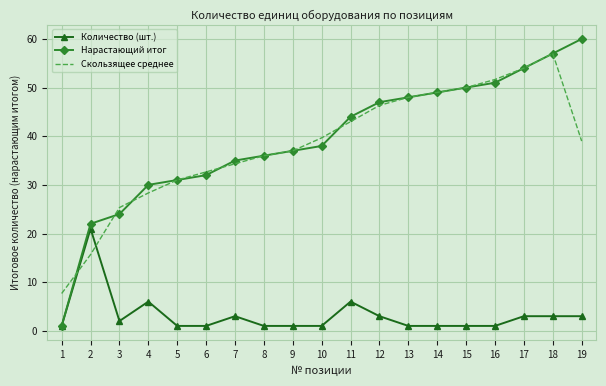

True or false: Скользящее среднее has more than 1 points higher than both neighbors.

False